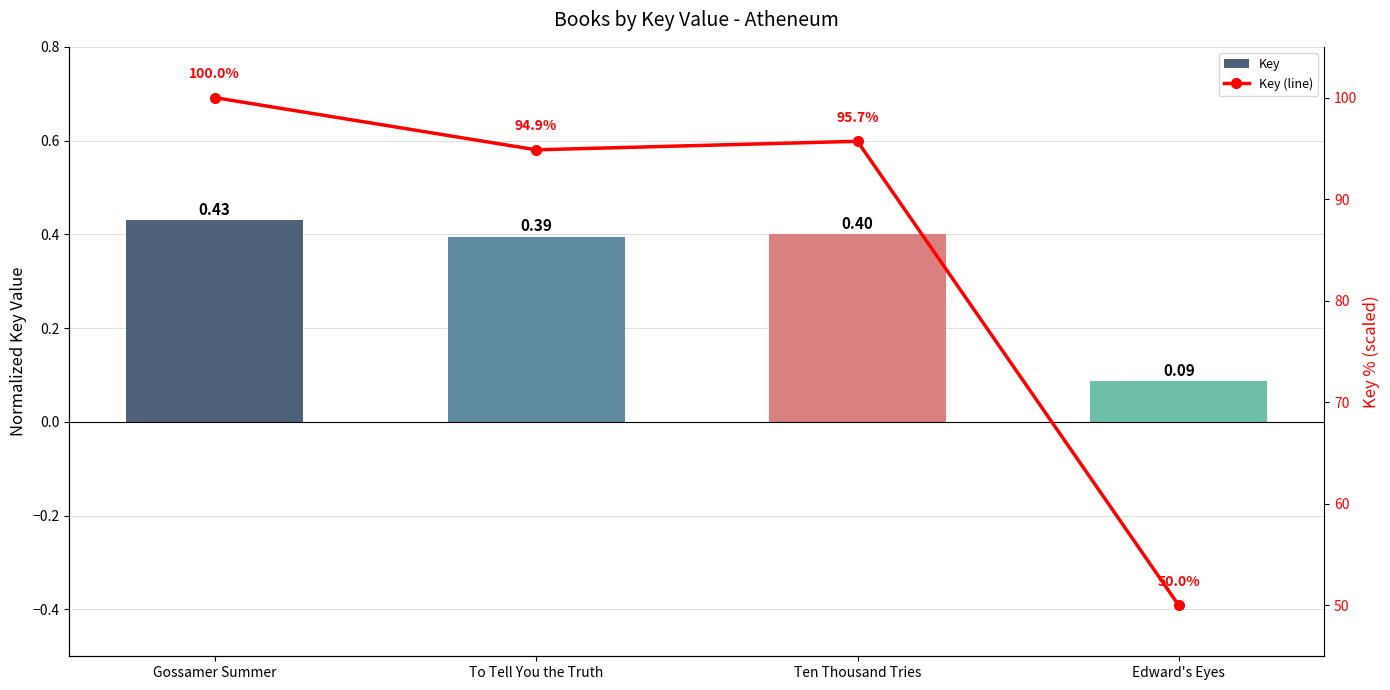

What is the difference between the maximum and minimum values in the Key series?

0.3